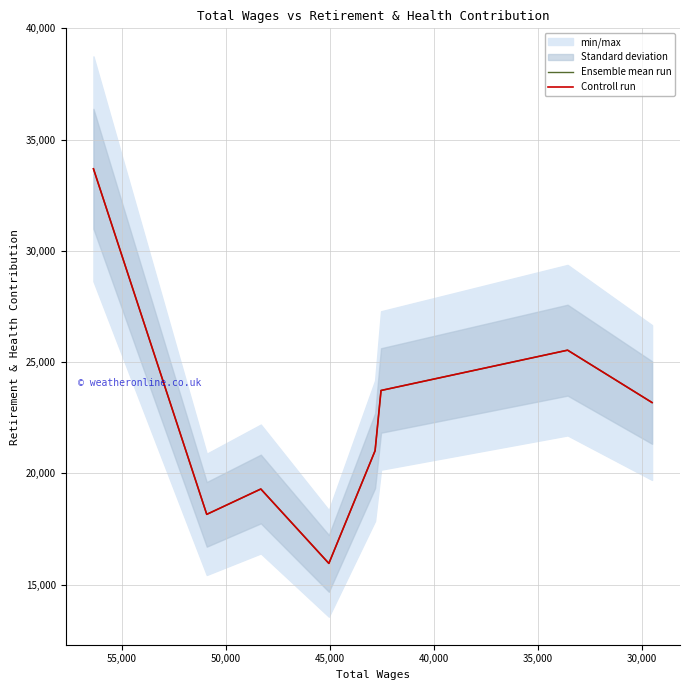

True or false: Controll run and Ensemble mean run intersect in this chart.

False